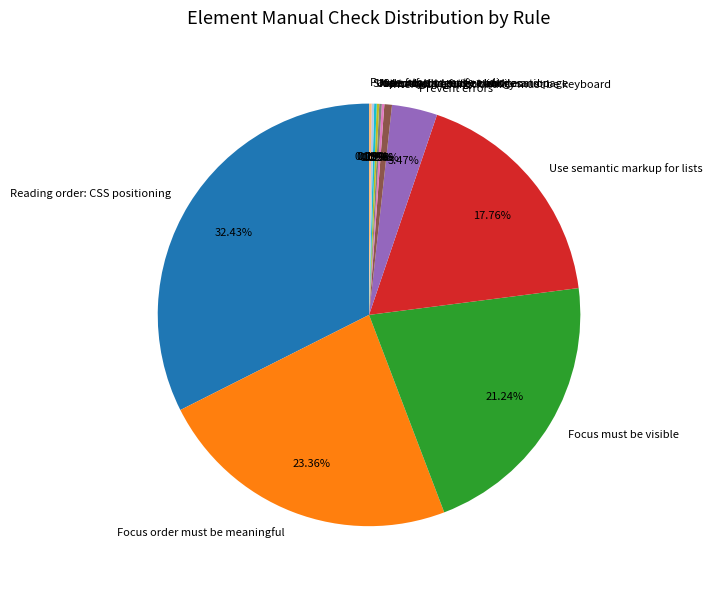

To the nearest percent, what is the difference between the Prevent errors and Use semantic markup for lists slice percentages?

14%